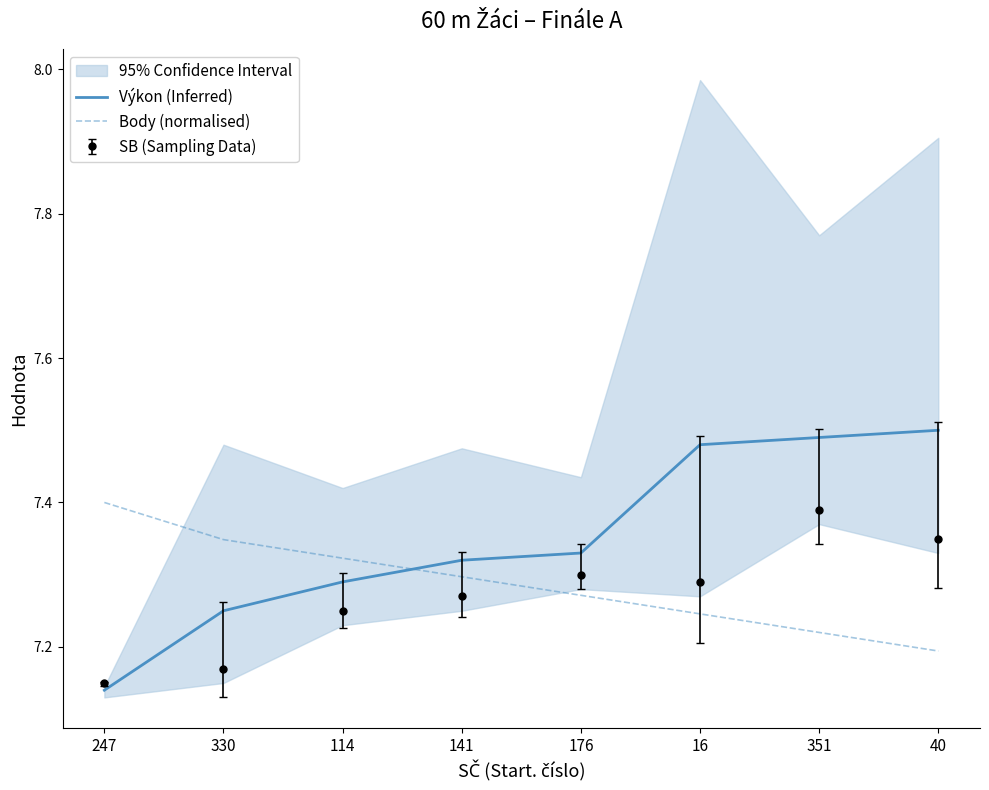

Reading left to right, transcribe all the data shown in this chart.

Výkon (Inferred): 7.1	7.2	7.3	7.3	7.3	7.5	7.5	7.5
Body (normalised): 7.4	7.3	7.3	7.3	7.3	7.2	7.2	7.2